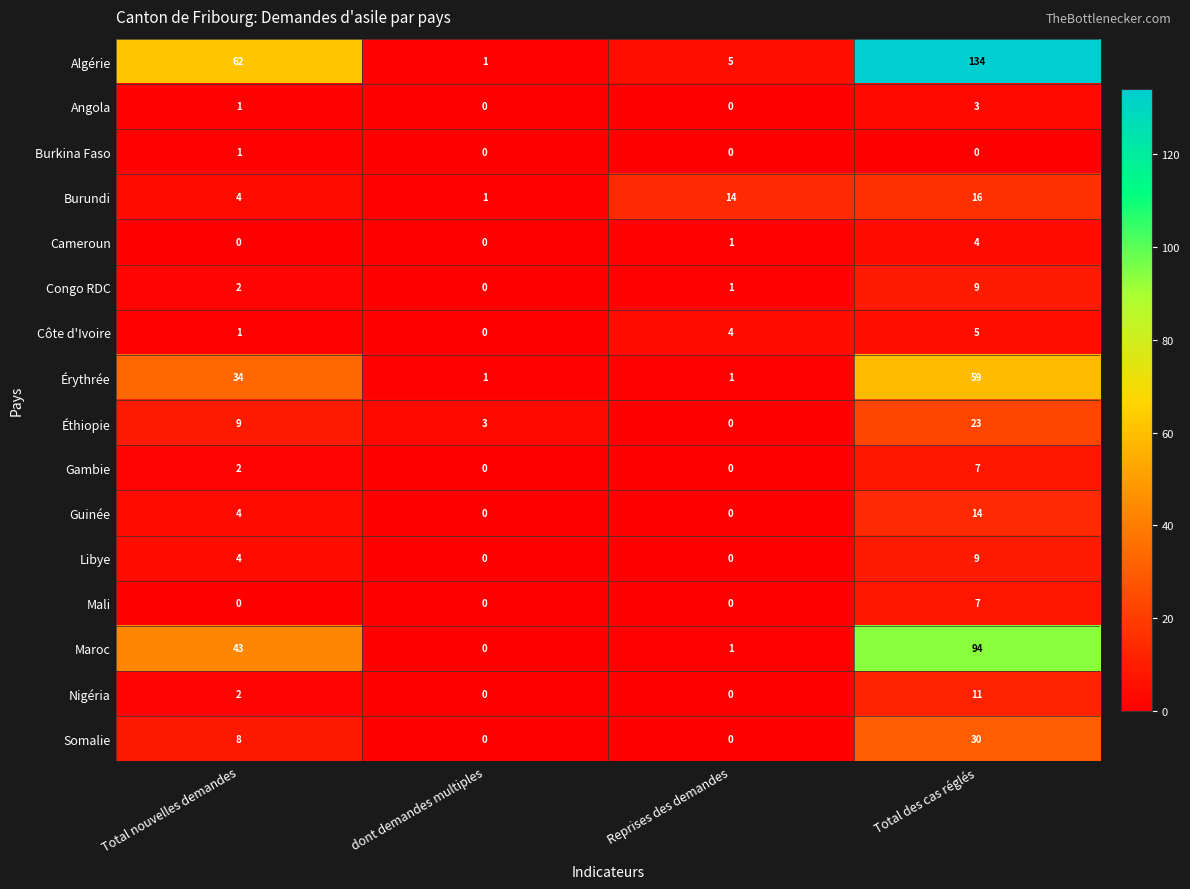

Count the Mali values in the range 0 to 7.

4